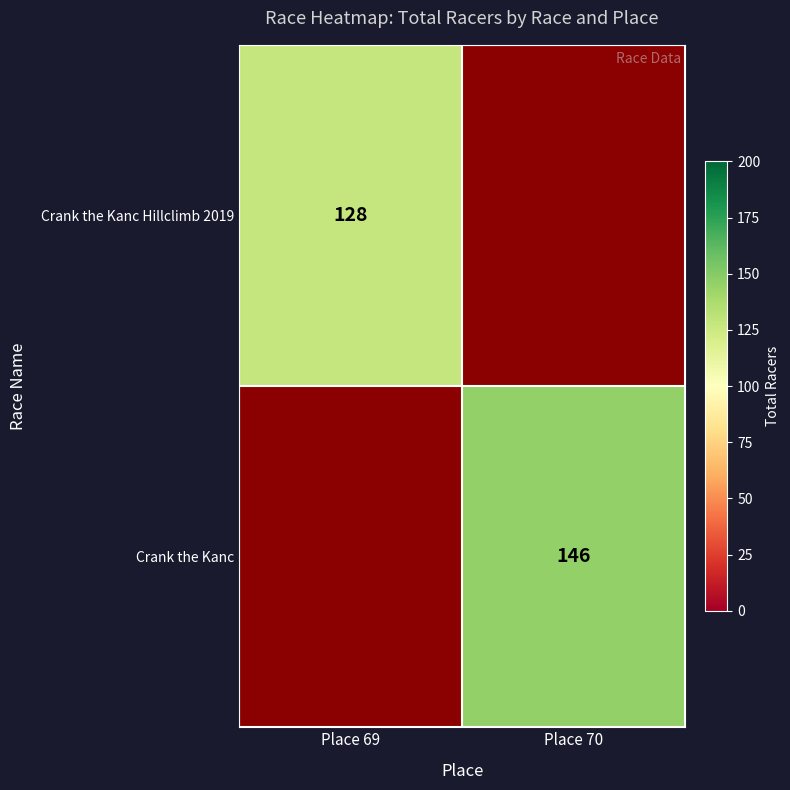

Is the value of Crank the Kanc Hillclimb 2019 at Place 69 greater than the value of Crank the Kanc at Place 70?

No